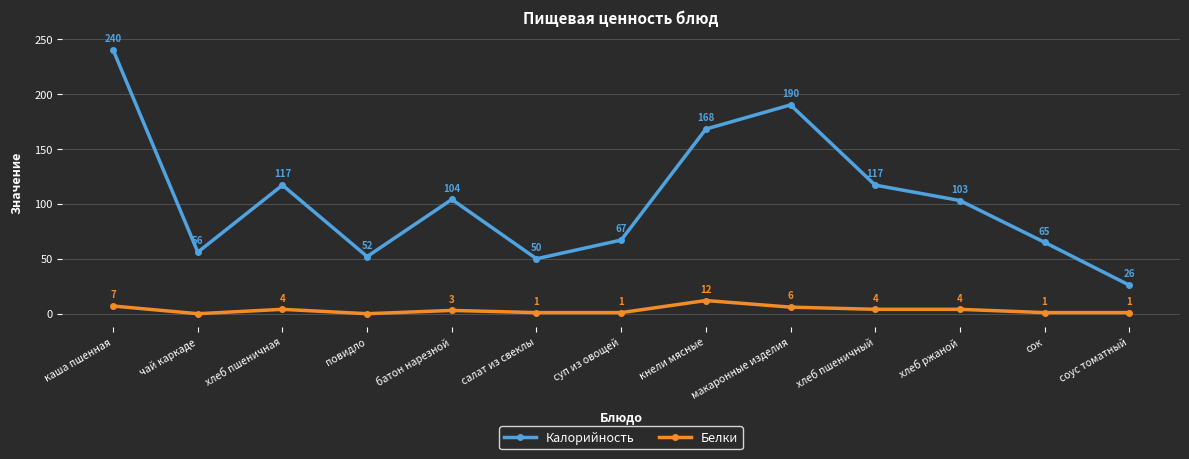

What is the greatest value displayed?

240